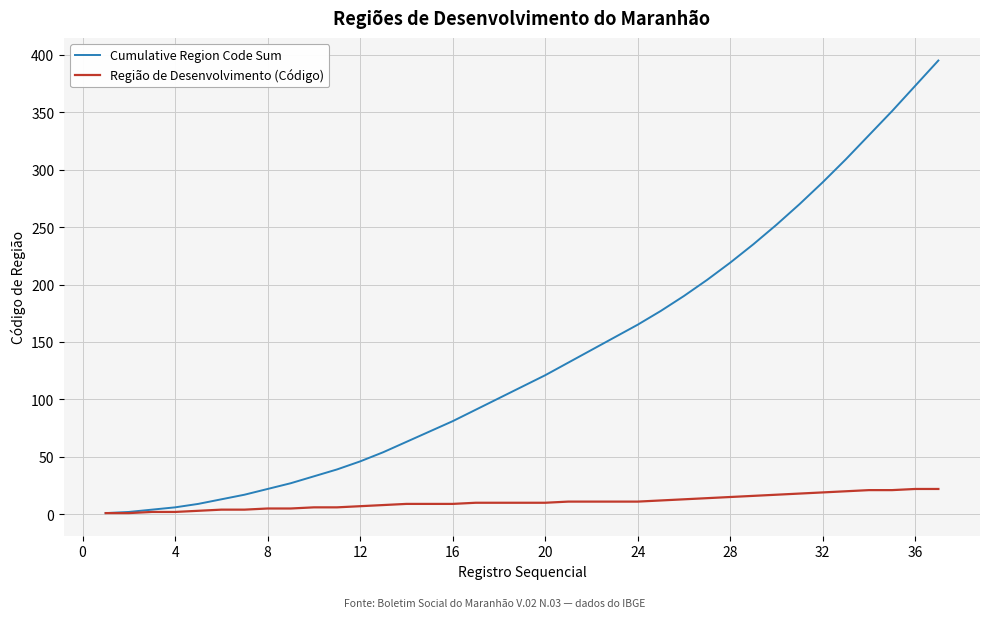

Which series has the largest total across all categories?

Cumulative Region Code Sum